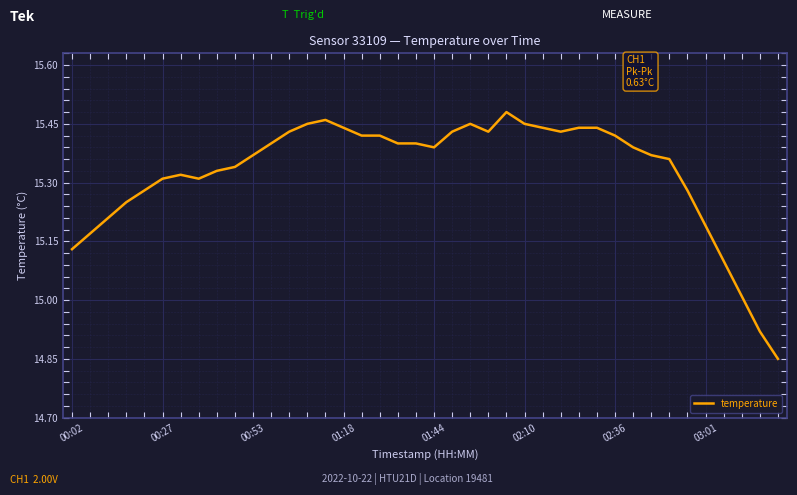

Where does the data first go above 15?

00:02